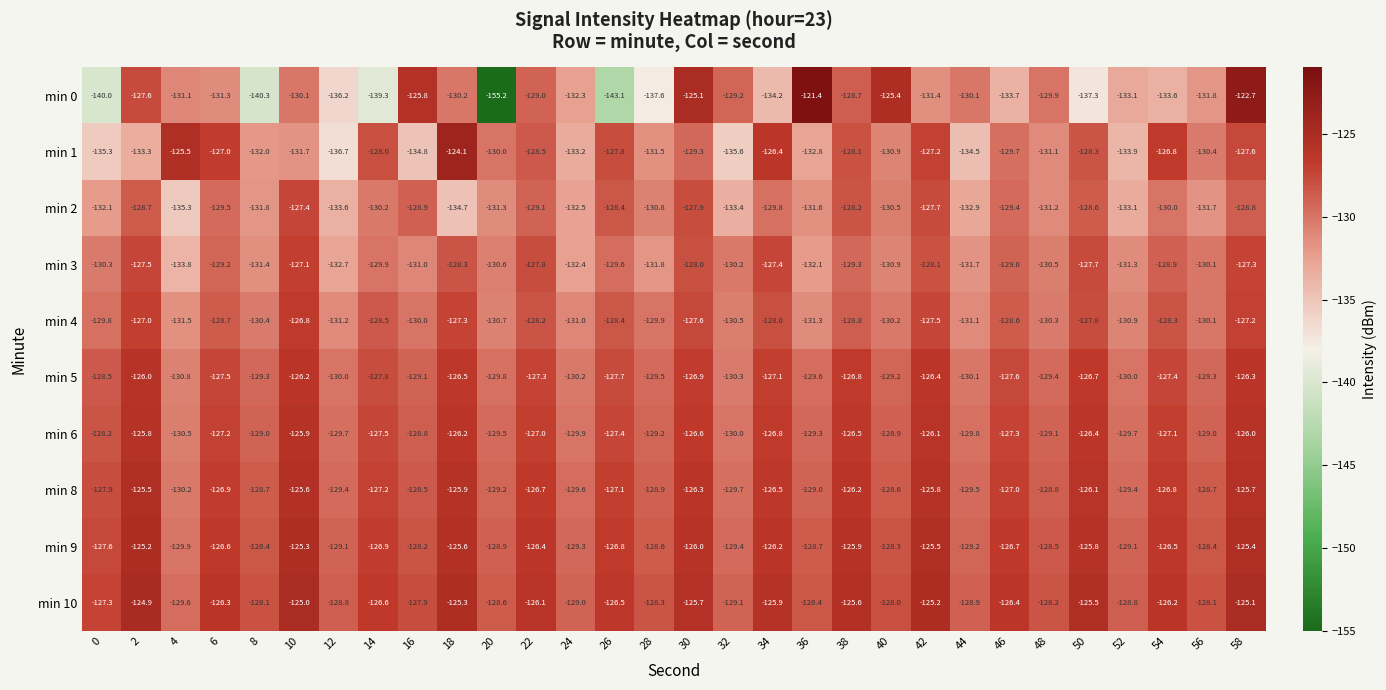

What is the spread (max minus min) of values at 30?

4.2